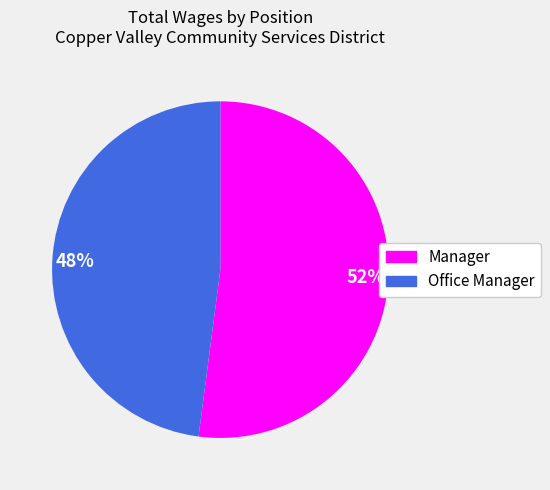

To the nearest percent, what portion does 48% represent?

48%